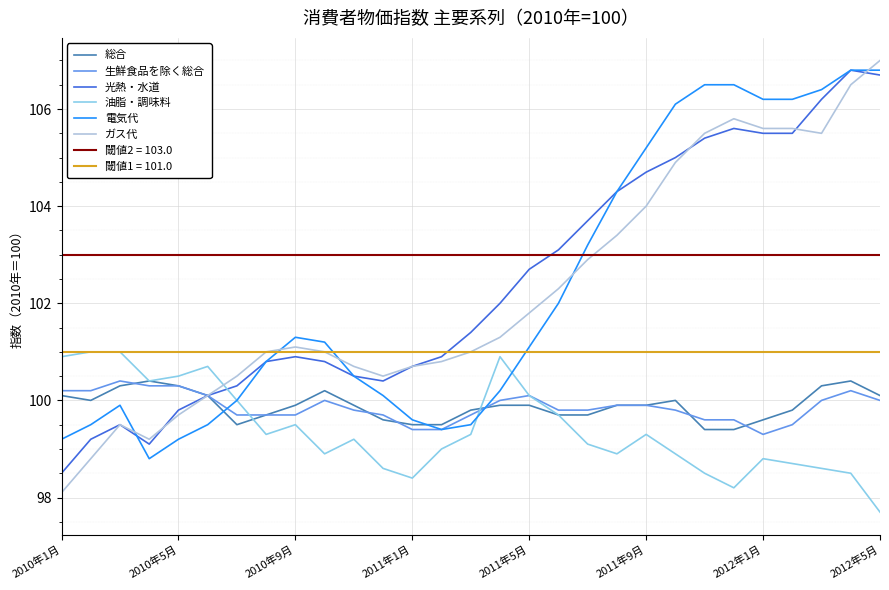

How many lines are shown in the chart?

6